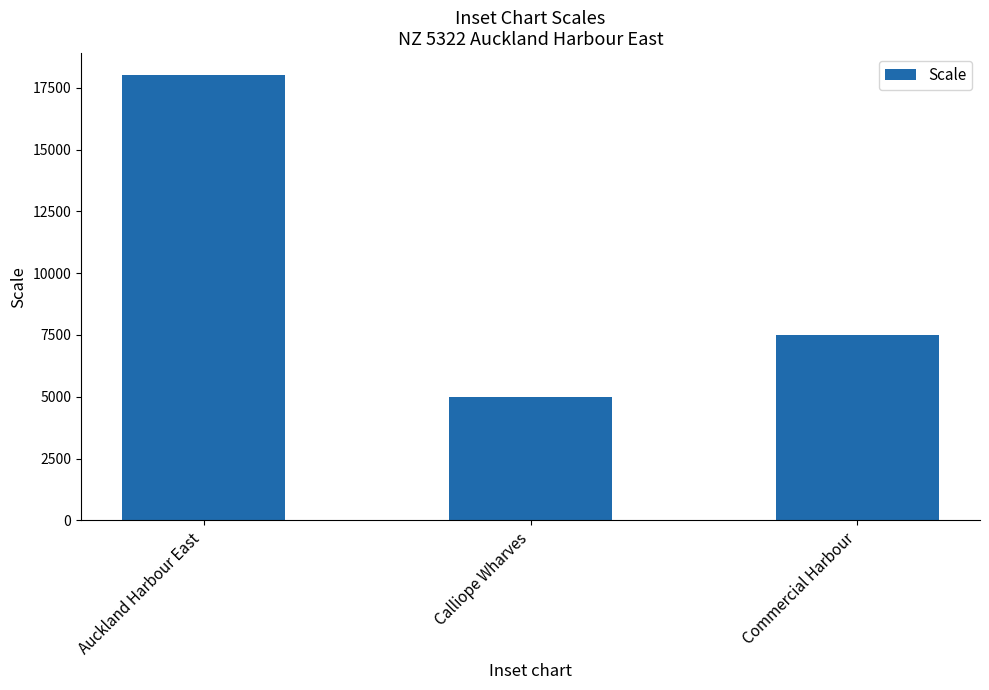

What is the approximate value at Calliope Wharves, to the nearest 50?

5000